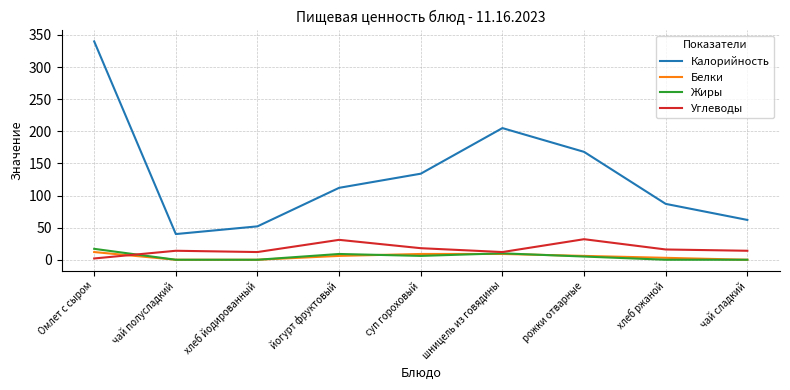

True or false: Углеводы has more than 0 interior local peaks.

True